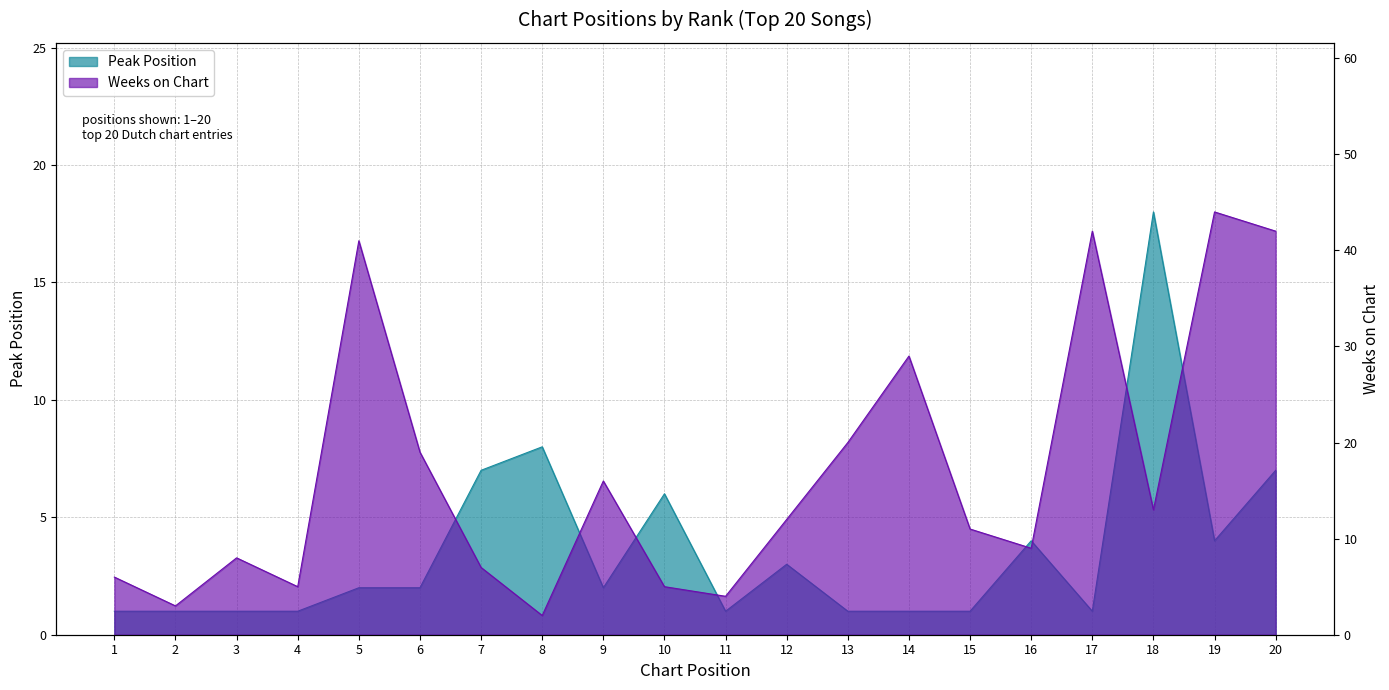

List the labels in order of Weeks on Chart value, largest first.

19, 17, 20, 5, 14, 13, 6, 9, 18, 12, 15, 16, 3, 7, 1, 4, 10, 11, 2, 8